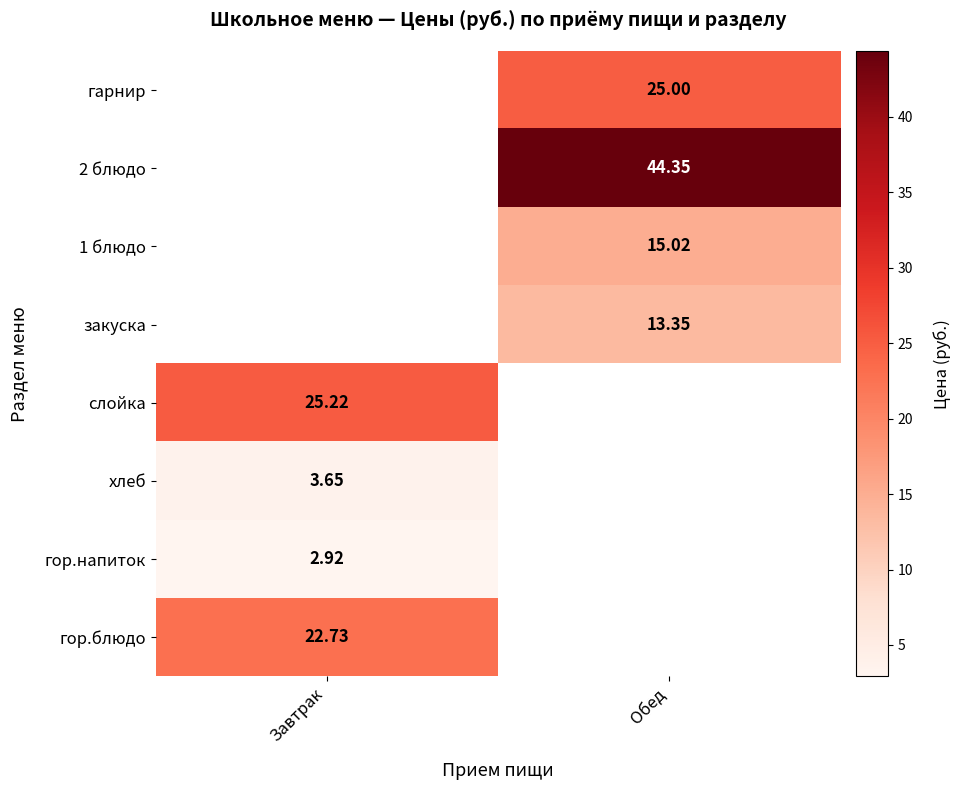

How many categories are shown in the chart?

2